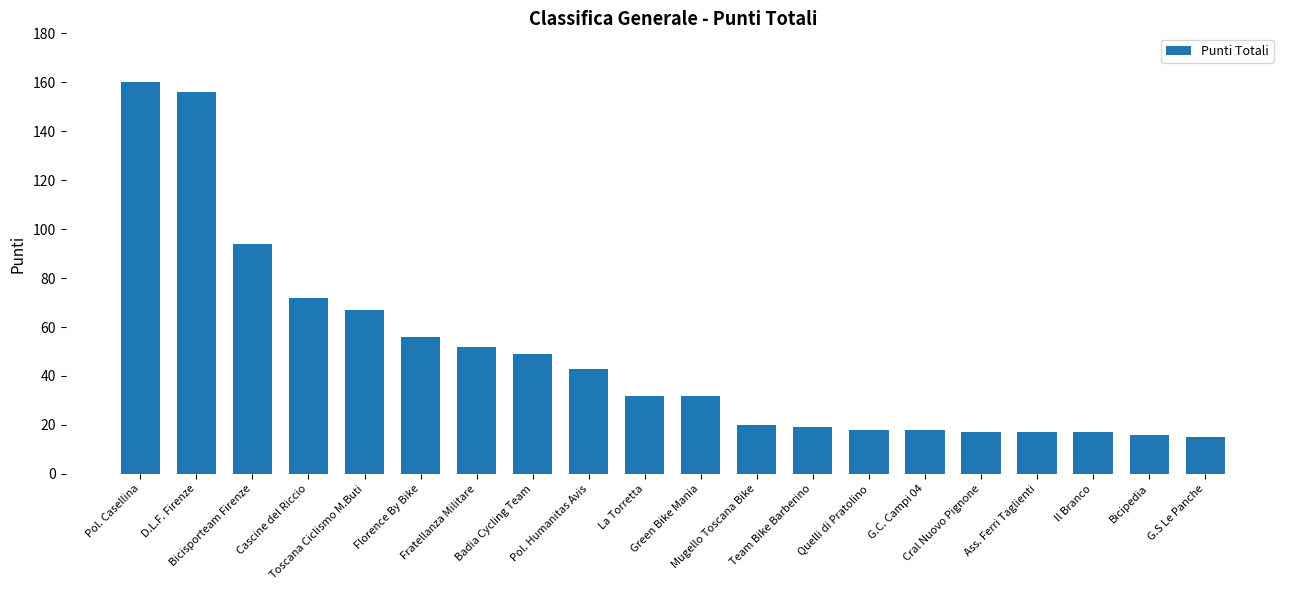

What position from the left is Bicipedia?

19